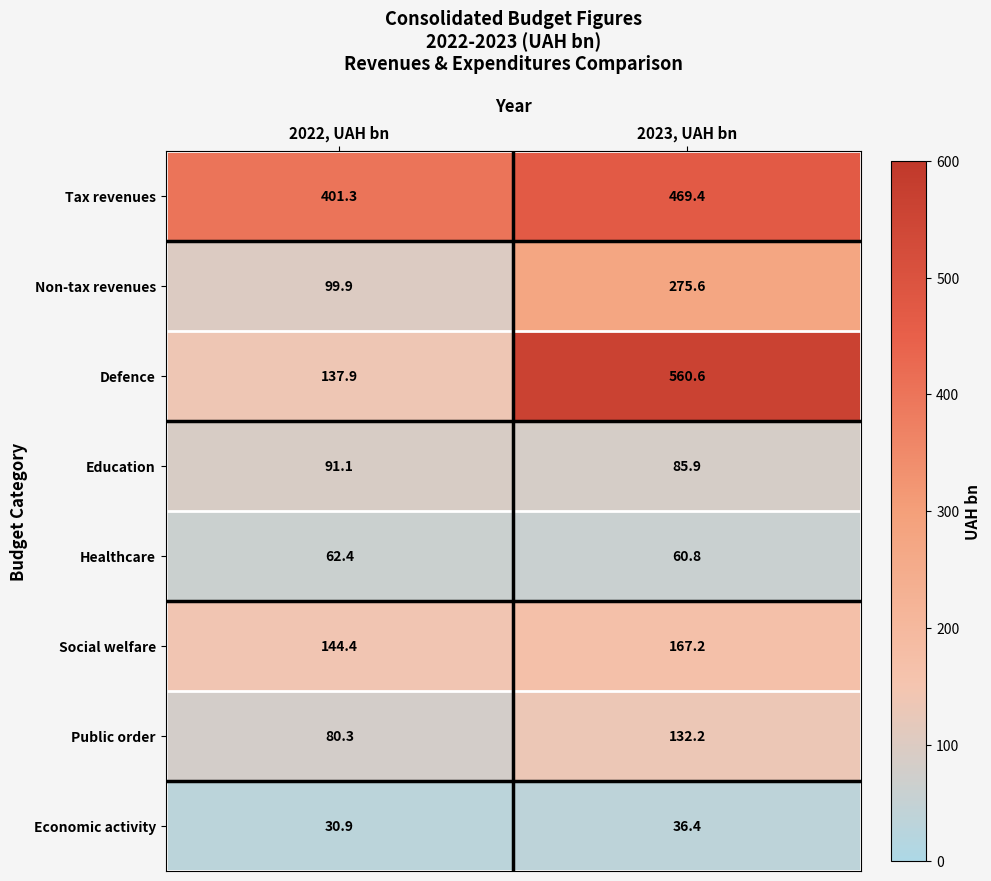

List the series in order of their peak value, highest first.

Defence, Tax revenues, Non-tax revenues, Social welfare, Public order, Education, Healthcare, Economic activity